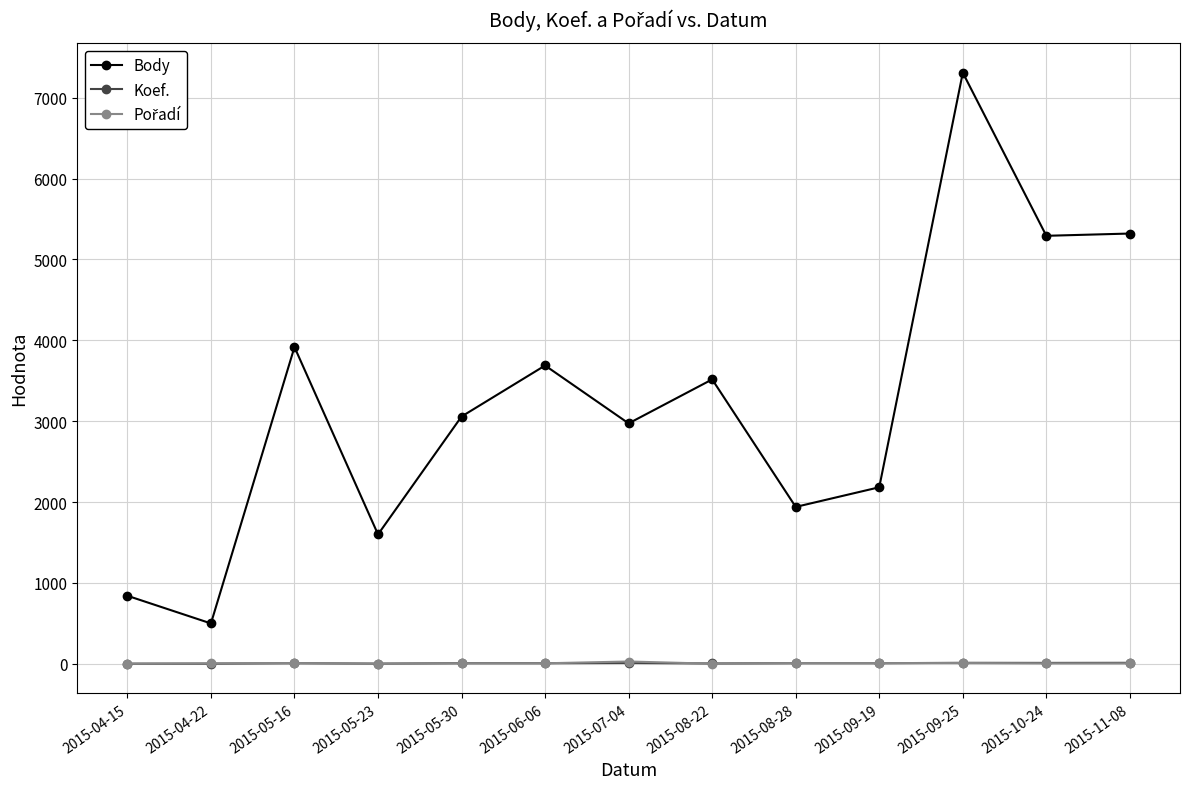

True or false: Body and Koef. intersect in this chart.

False